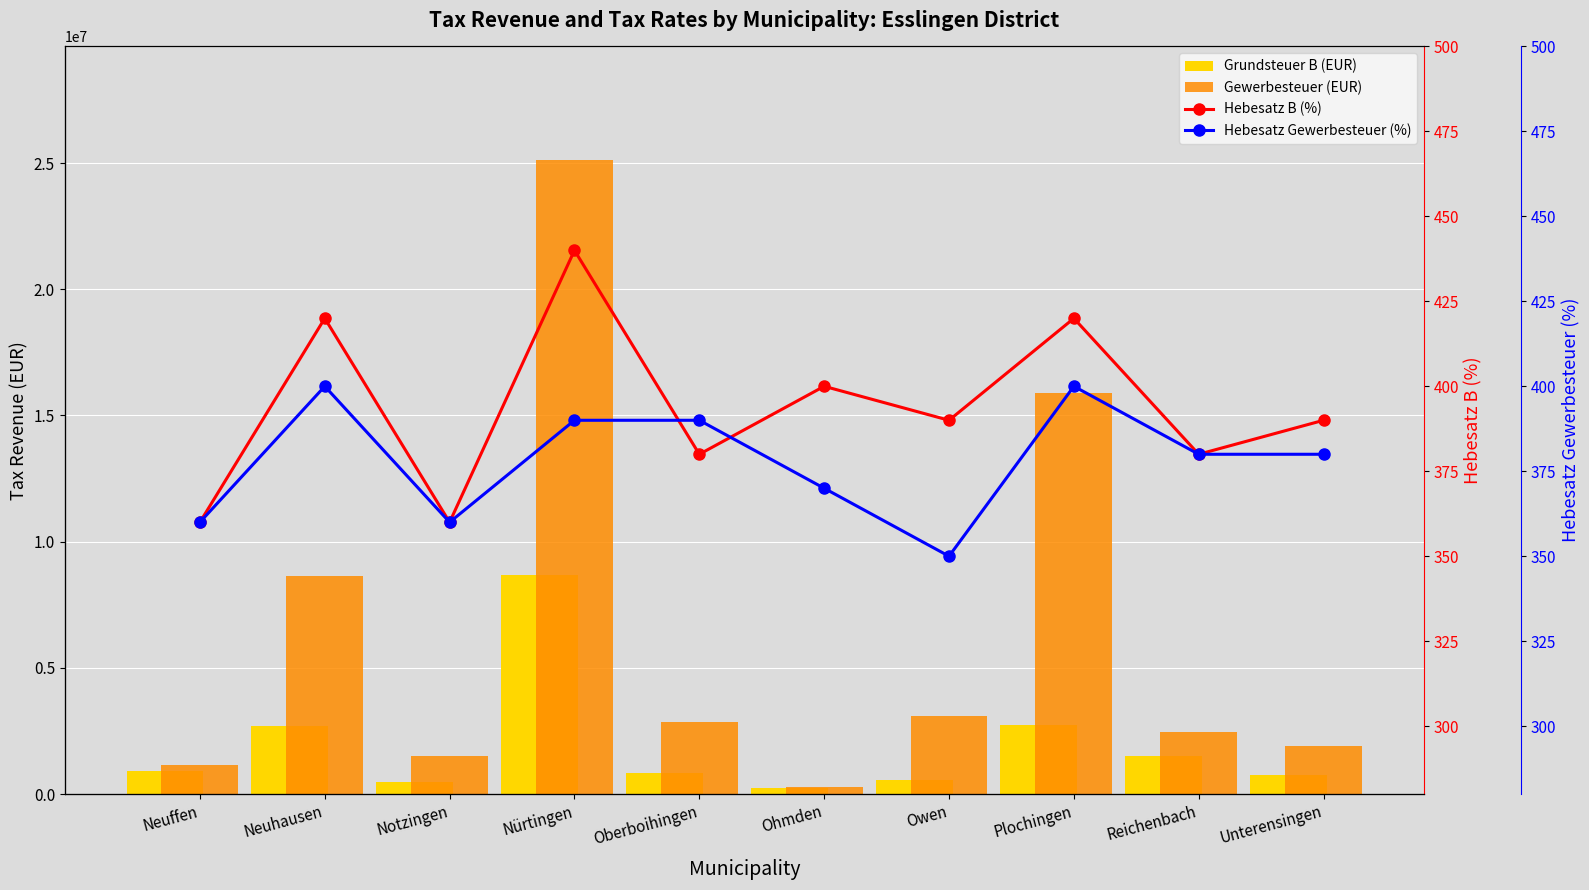

What is the highest value of the Hebesatz B (%) series?

440